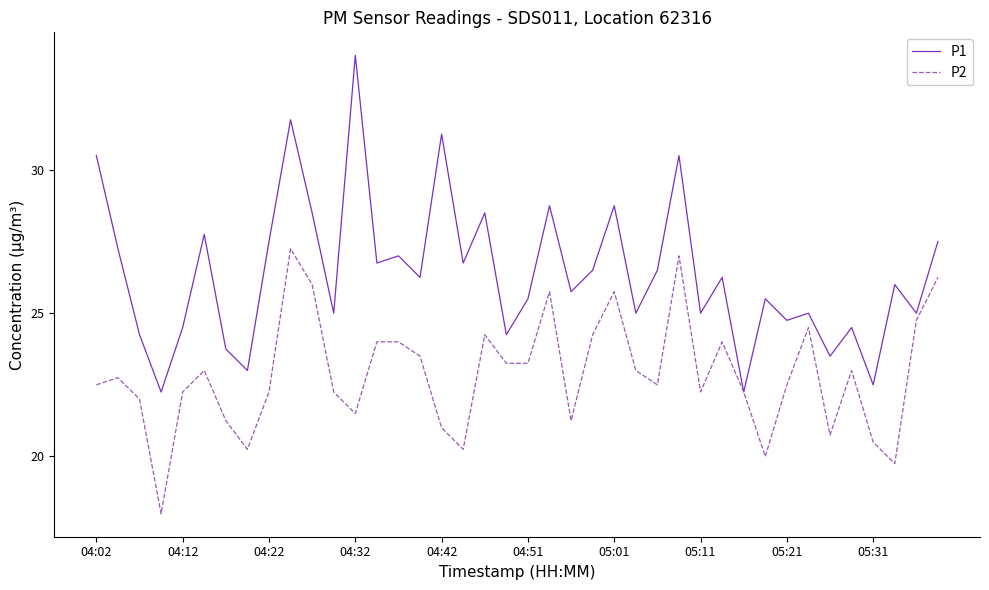

Rank the series by their maximum value, from highest to lowest.

P1, P2